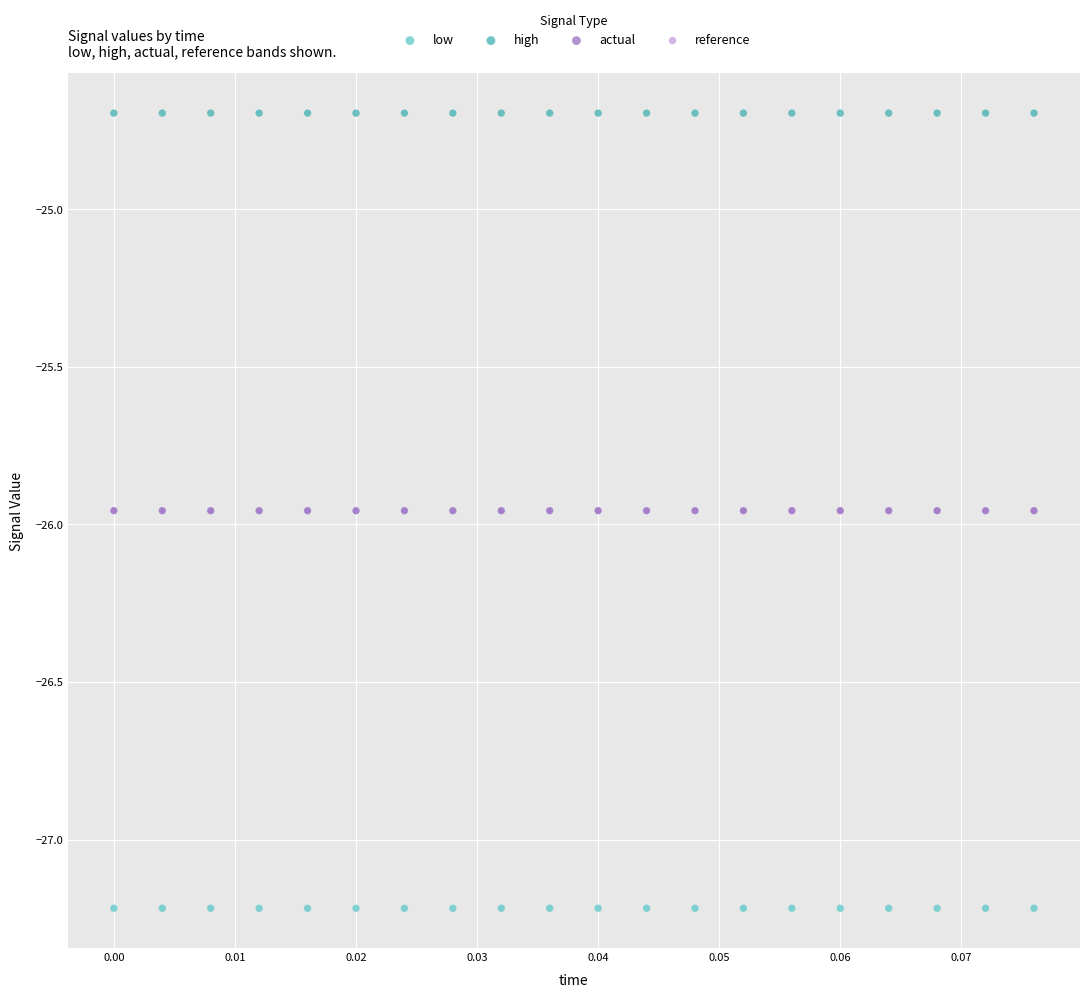

What are all the series names shown in the legend?

low, high, actual, reference